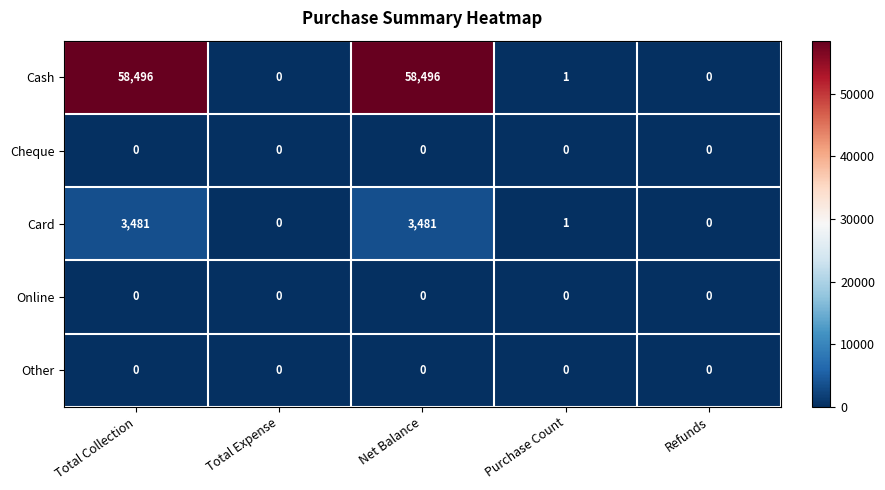

Which series has the widest spread of values?

Cash